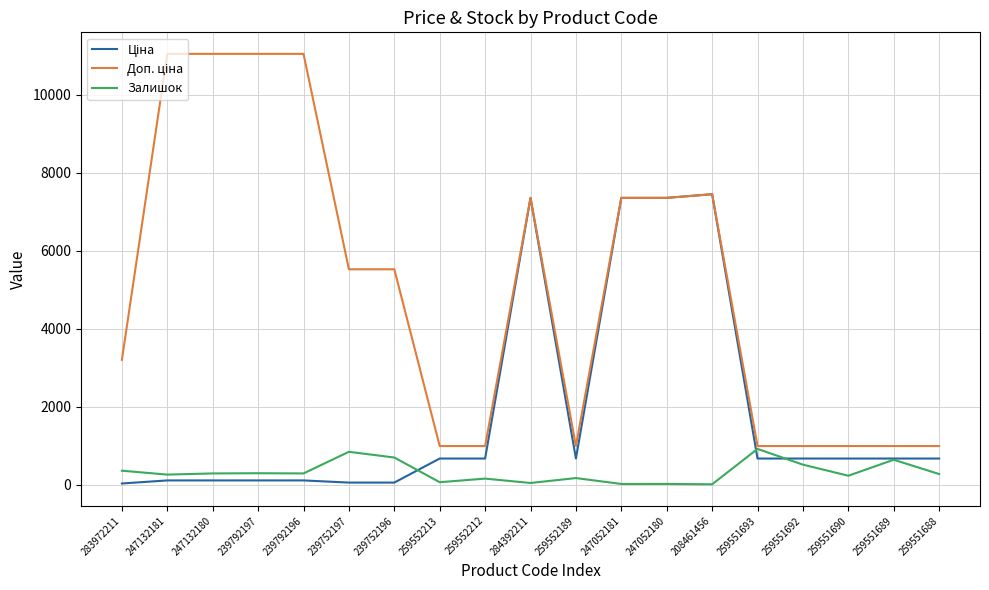

What is the total value across all series at 259551688?

1938.9